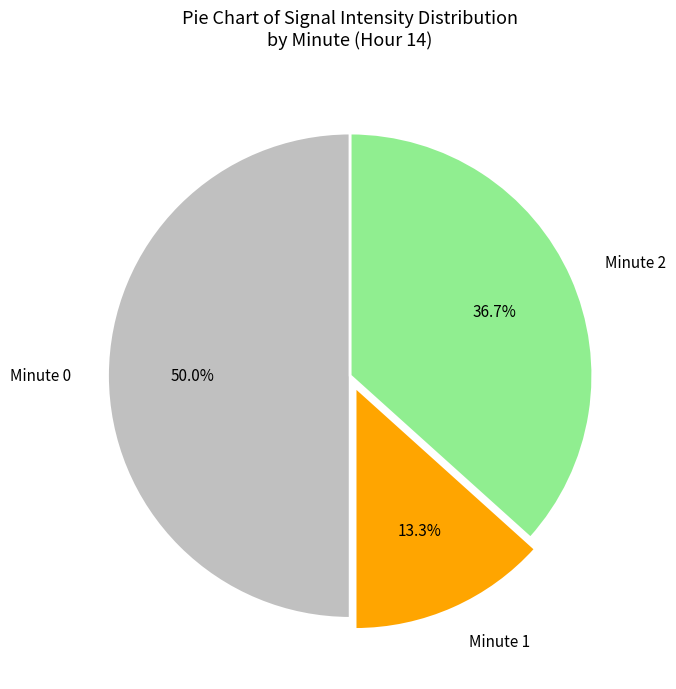

To the nearest percent, what portion does Minute 2 represent?

37%